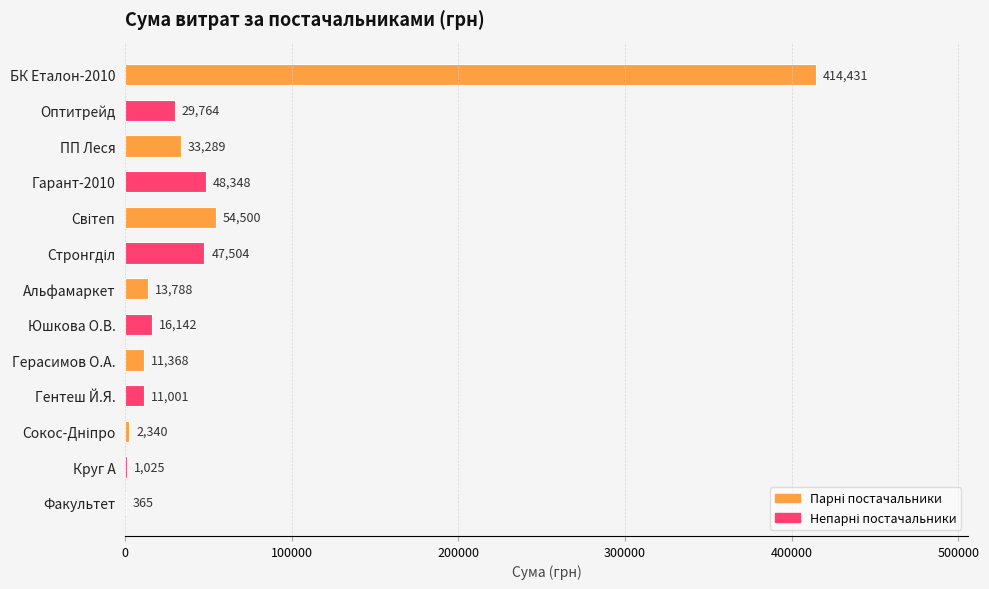

What is the approximate value at Гарант-2010?

48347.6